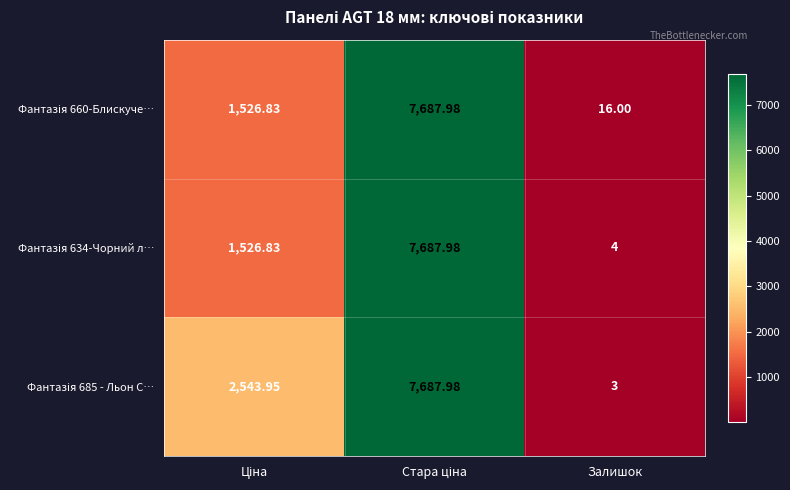

Which label corresponds to the smallest value in the chart?

Залишок